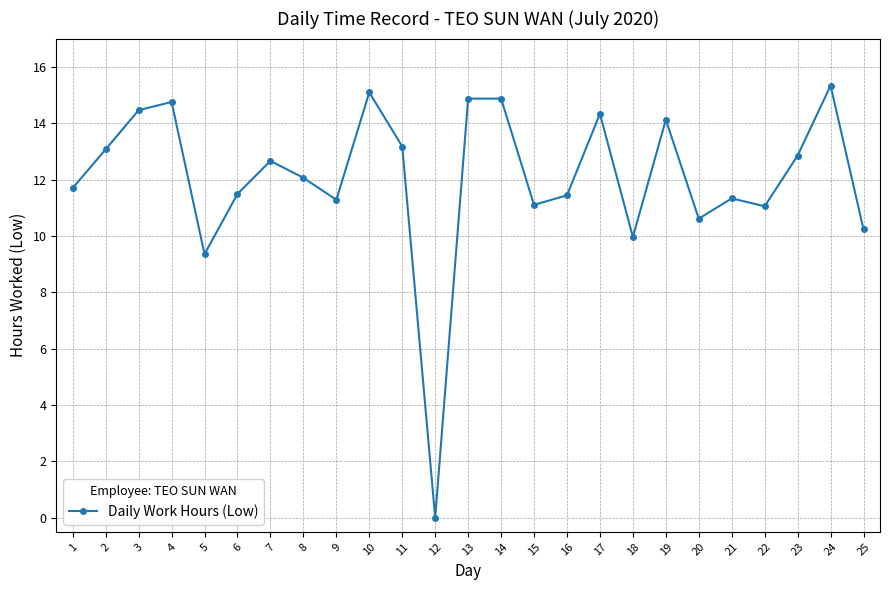

The chart shows a value of 14.1 at 19. True or false?

True